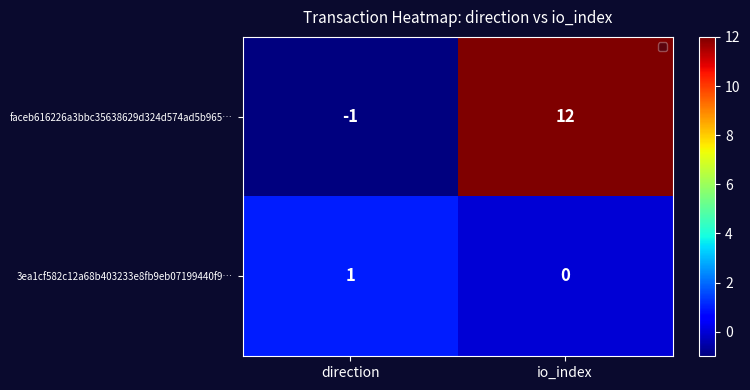

The value of faceb616226a3bbc35638629d324d574ad5b965… at io_index is 7. True or false?

False